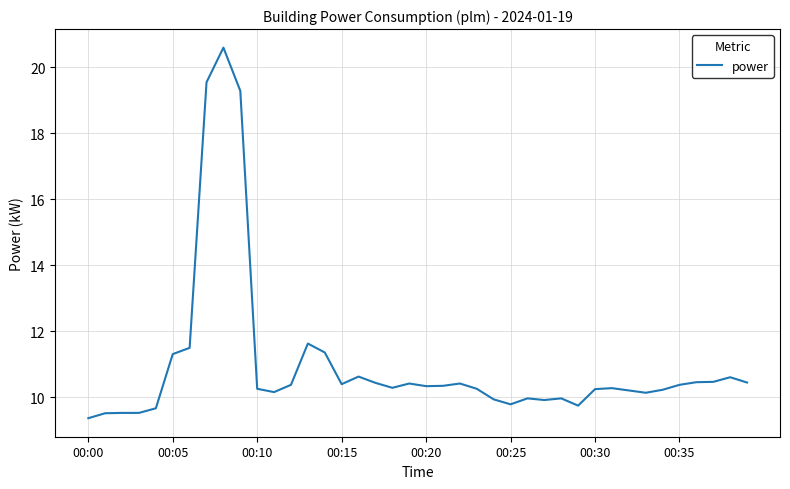

What is the greatest value displayed?

20.6